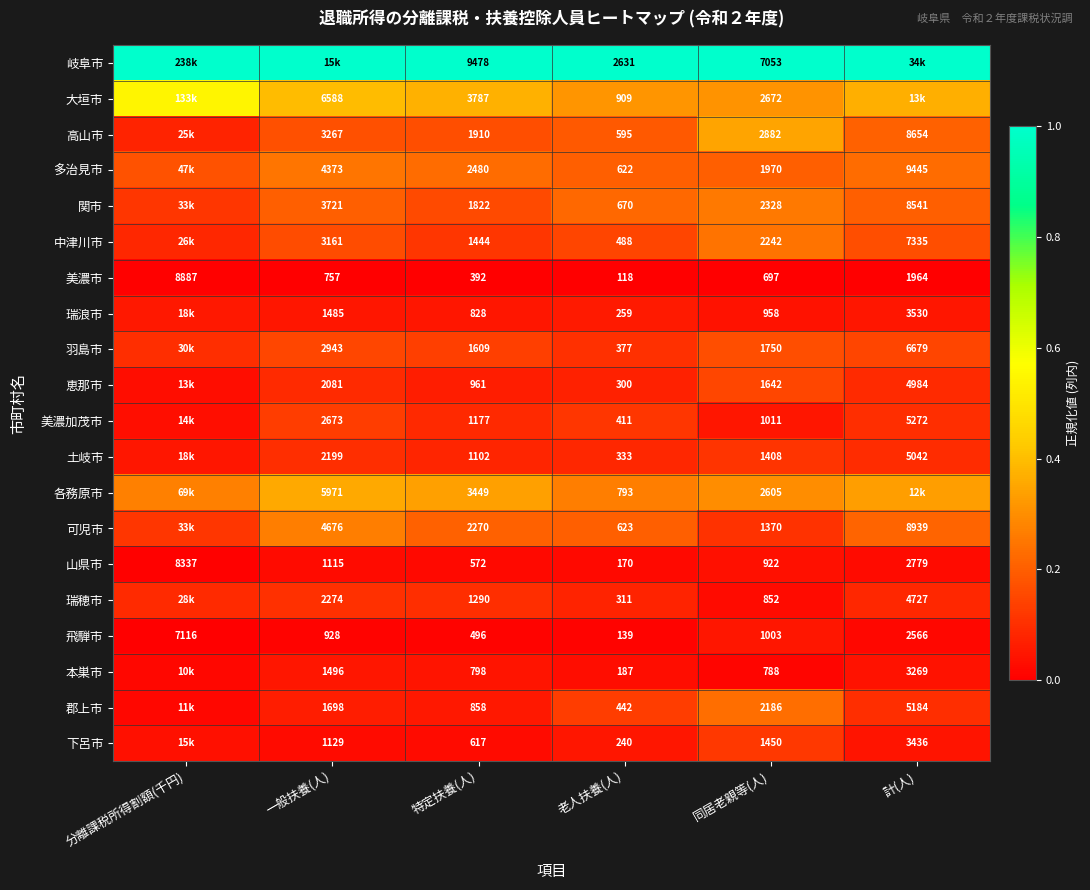

The 高山市 series shows 0.1 at 一般扶養(人). True or false?

False